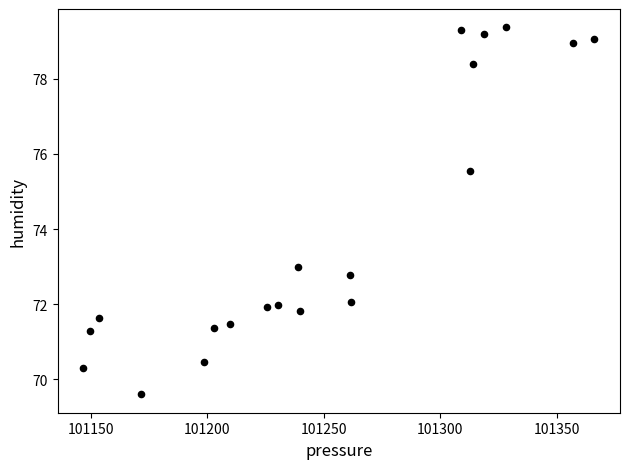

What is the range of X values (max minus min)?

219.3